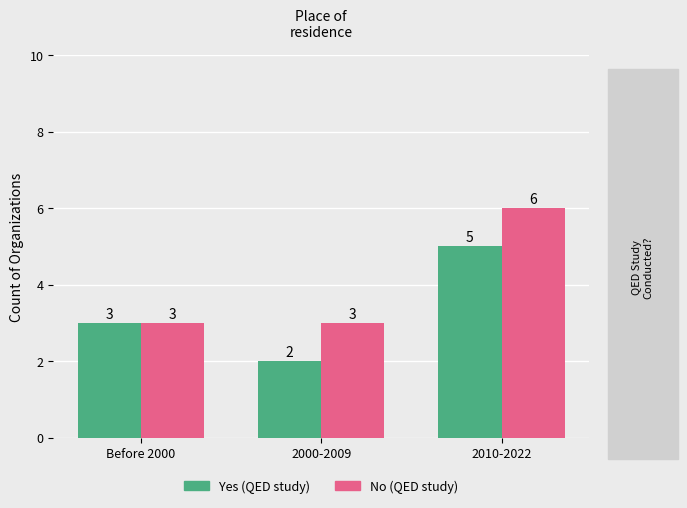

Which label corresponds to the largest value in the chart?

2010-2022